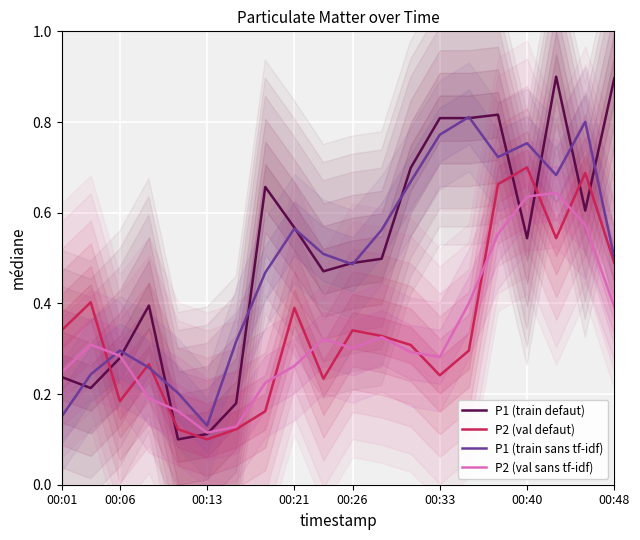

What is the maximum value for P2 (val defaut)?

0.7